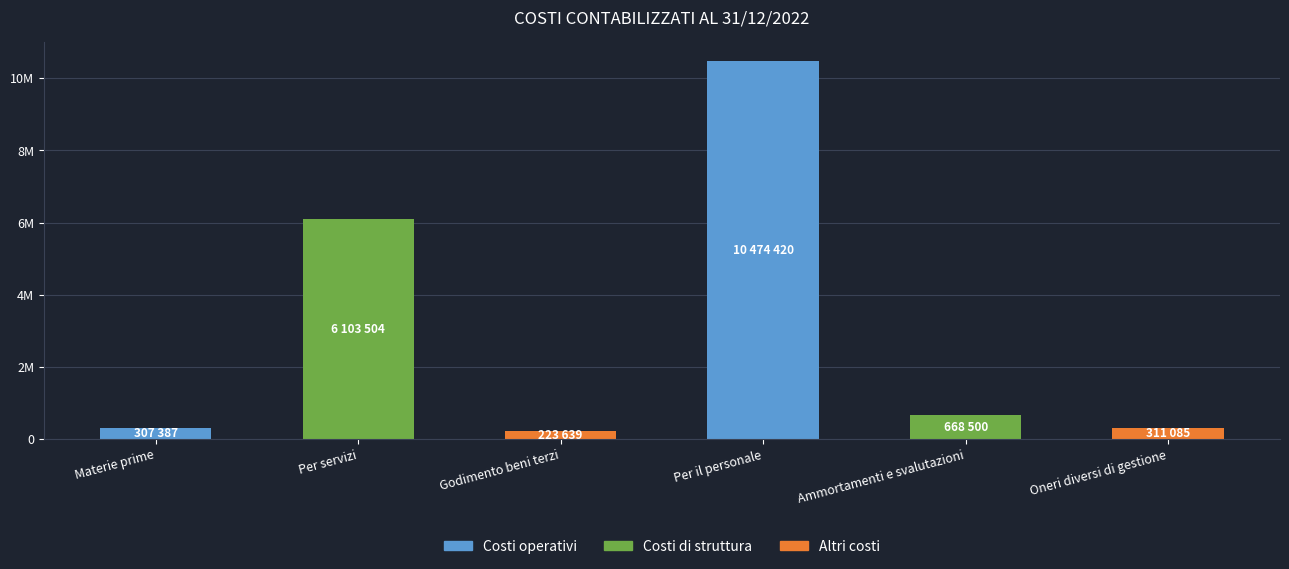

Reading left to right, list all the values displayed in this chart.

Materie prime=307387	Per servizi=6103504	Godimento beni terzi=223639	Per il personale=10474420	Ammortamenti e svalutazioni=668500	Oneri diversi di gestione=311085